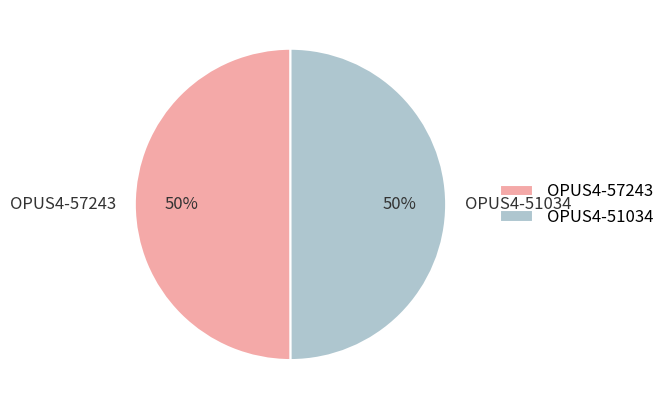

Count the number of slices in the pie.

2